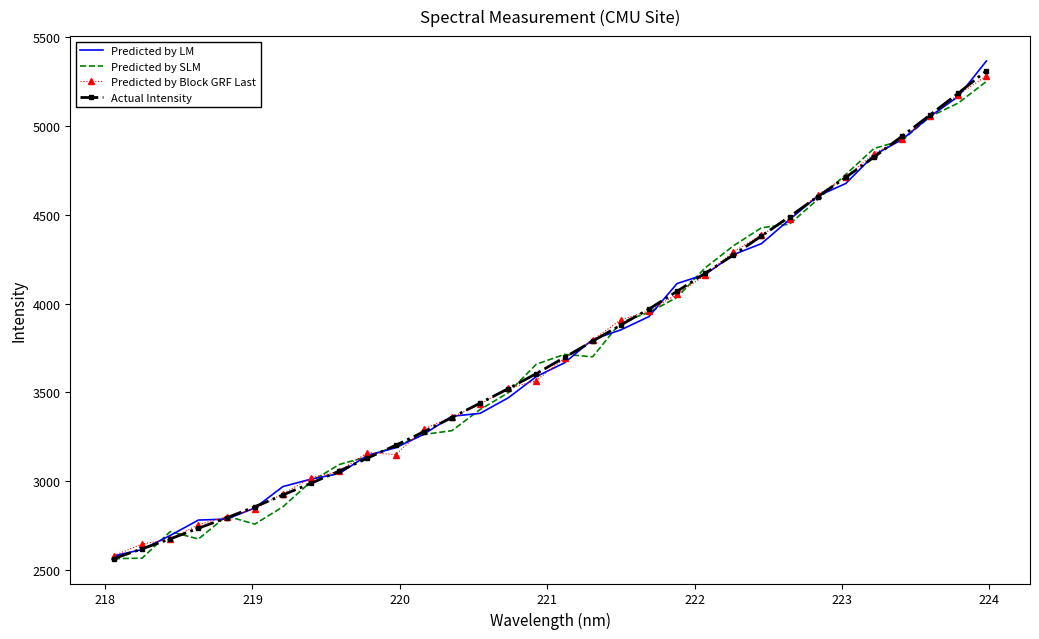

What is the lowest value of the Predicted by LM series?

2578.8